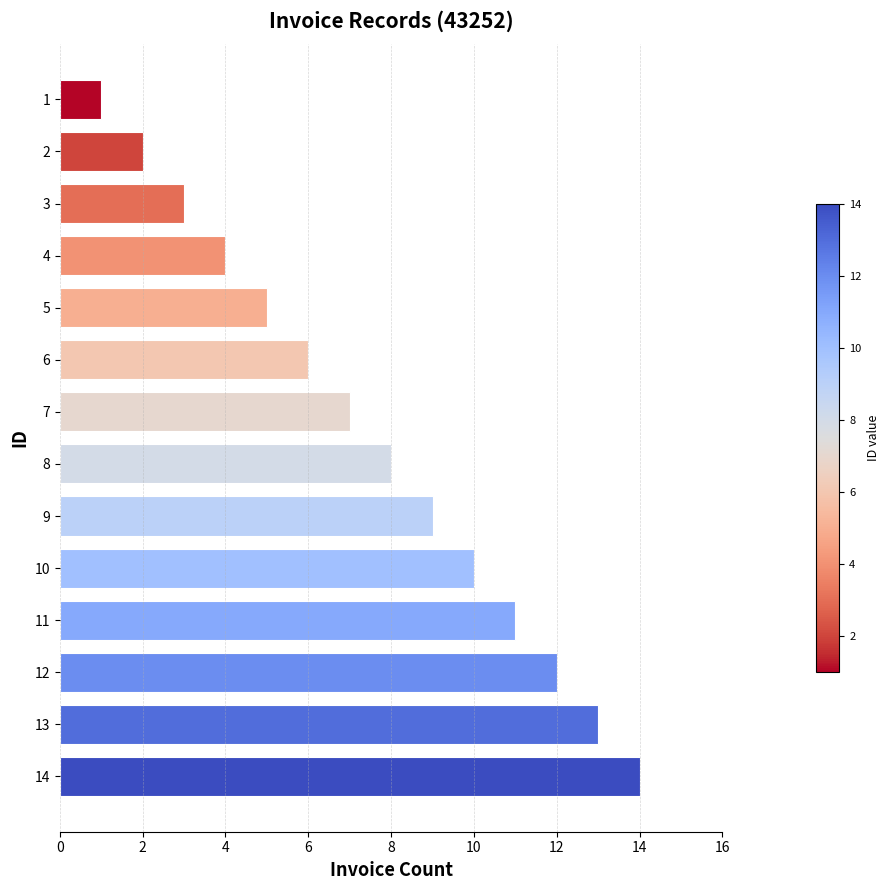

List the labels in order of value, largest first.

14, 13, 12, 11, 10, 9, 8, 7, 6, 5, 4, 3, 2, 1